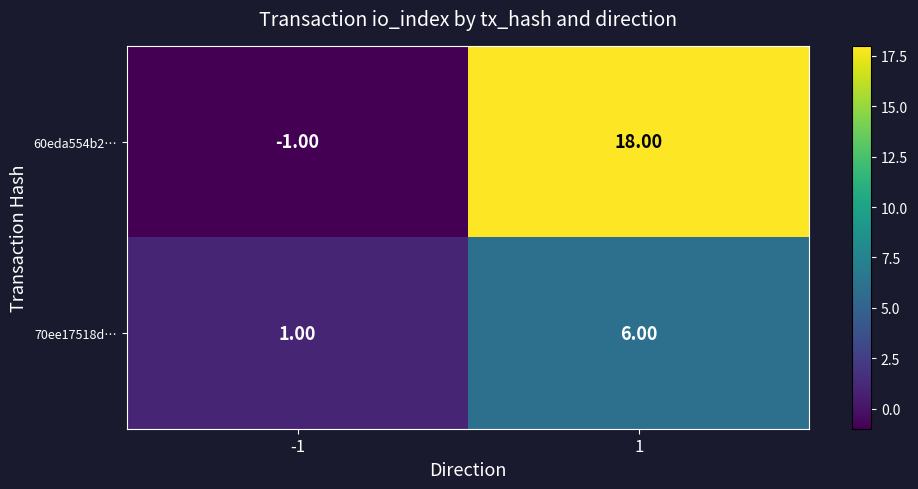

Which category has the lowest value across all series?

-1